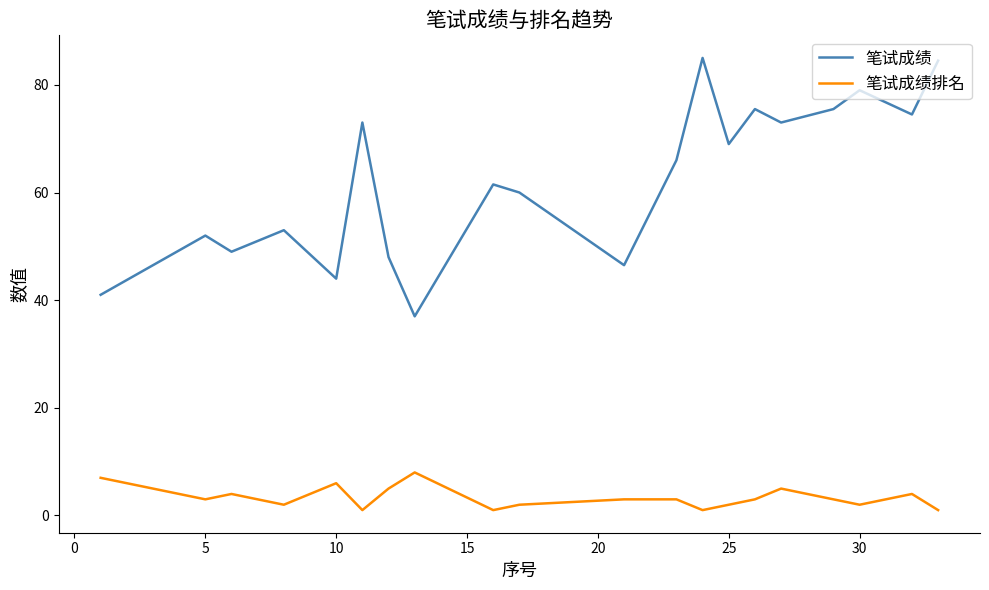

What is the minimum value for 笔试成绩?

37.0